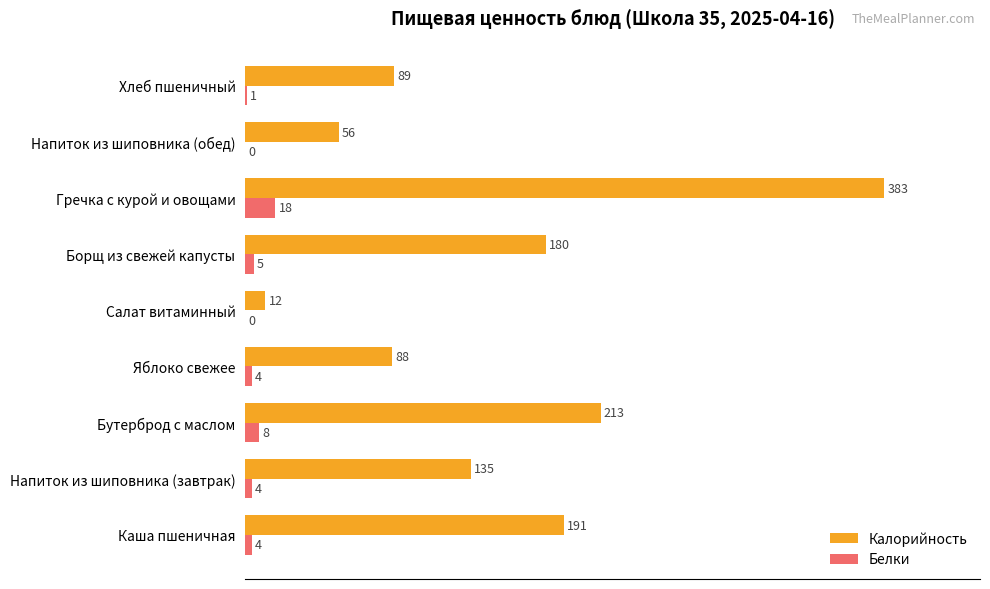

What are all the series names shown in the legend?

Калорийность, Белки